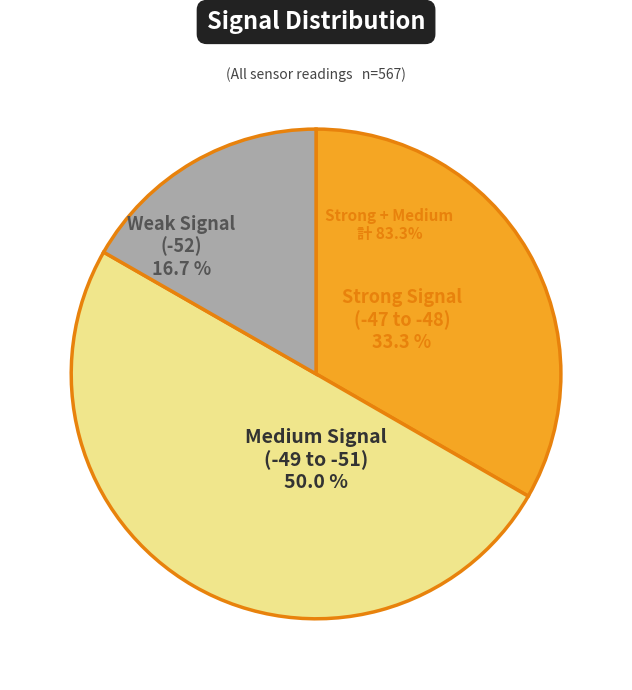

True or false: Signal -51 accounts for 17% of the total.

True